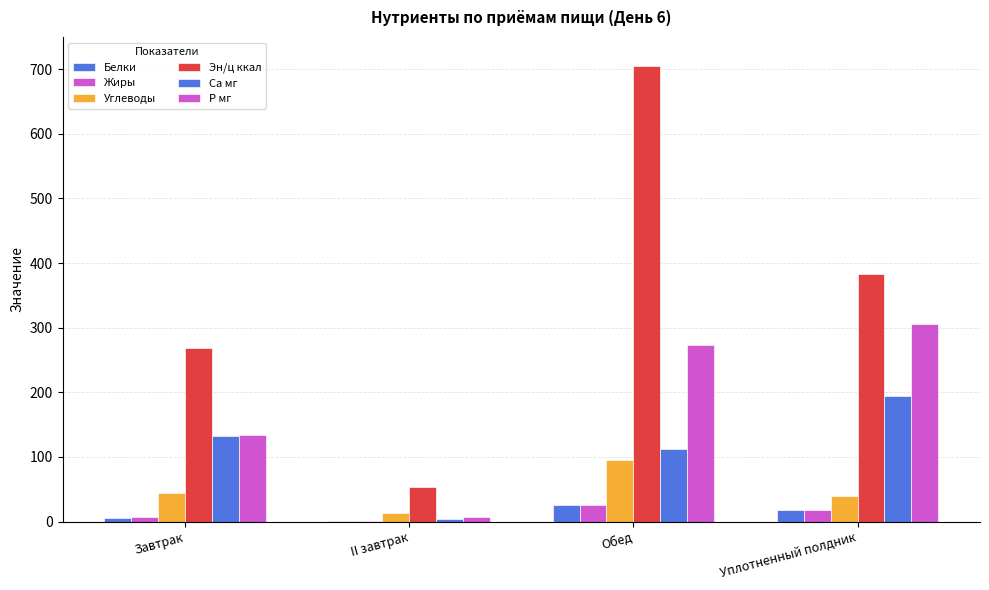

How many data points in Са мг are above 132?

2